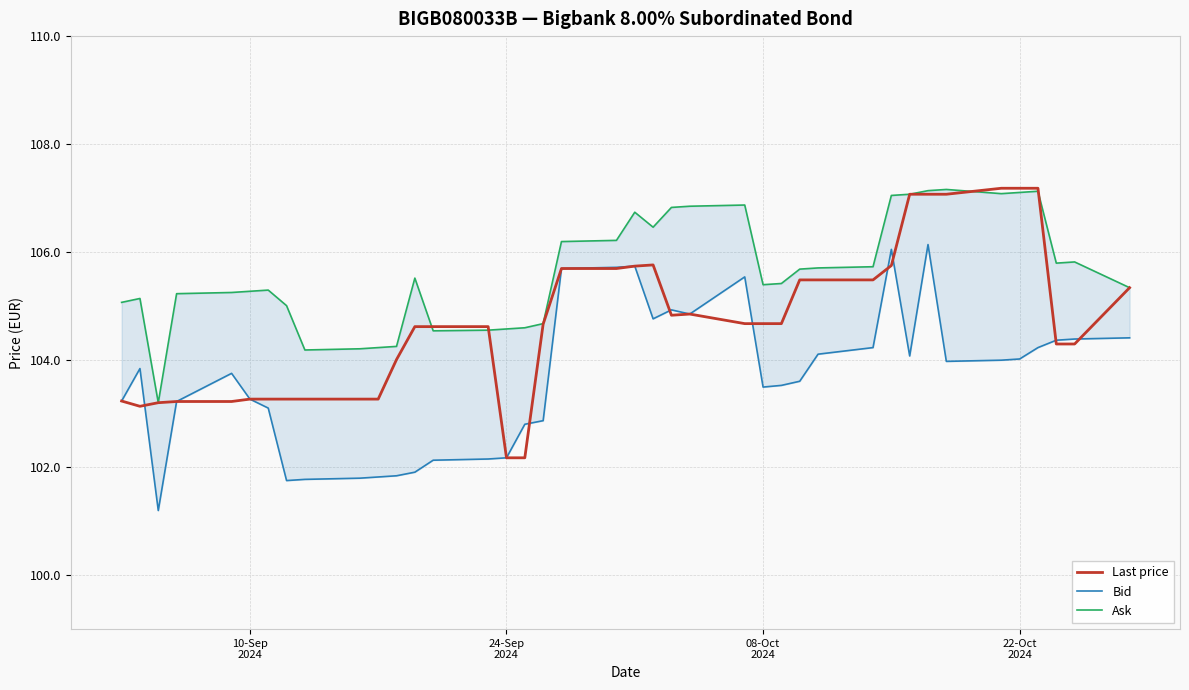

List the series in order of their overall mean, highest first.

Ask, Last price, Bid